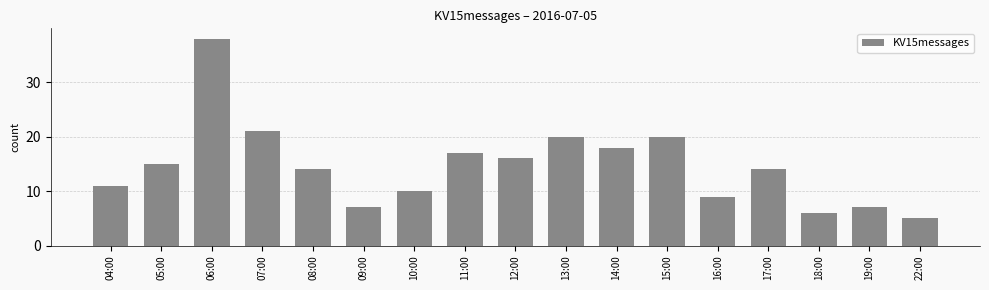

What is the difference between the maximum and minimum values?

33